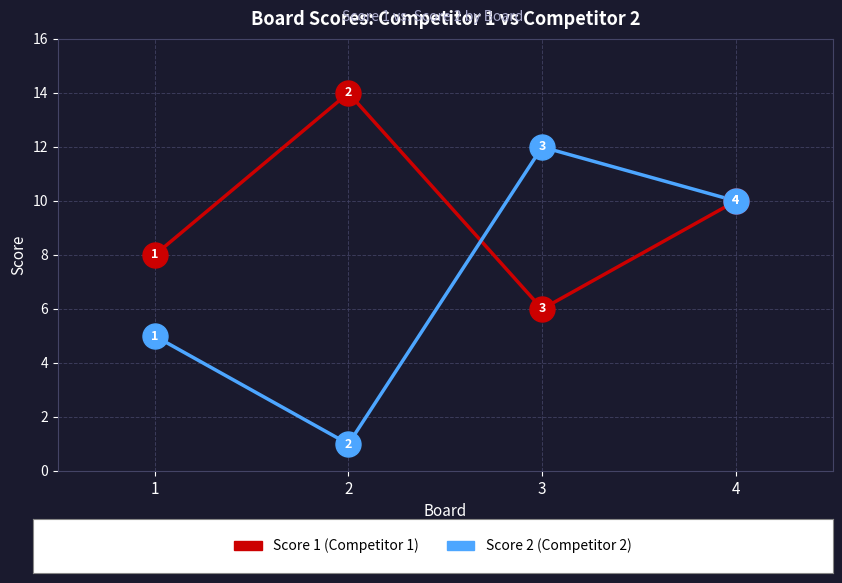

Which label corresponds to the largest value in the chart?

2